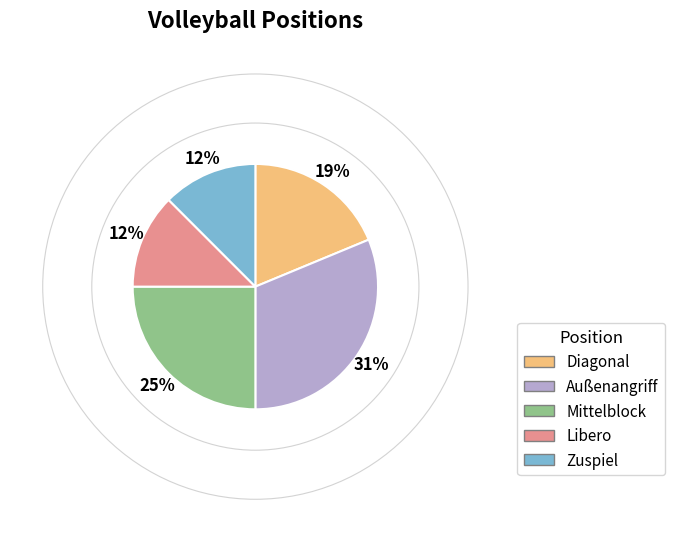

Which has a higher value, Libero or Außenangriff?

Außenangriff